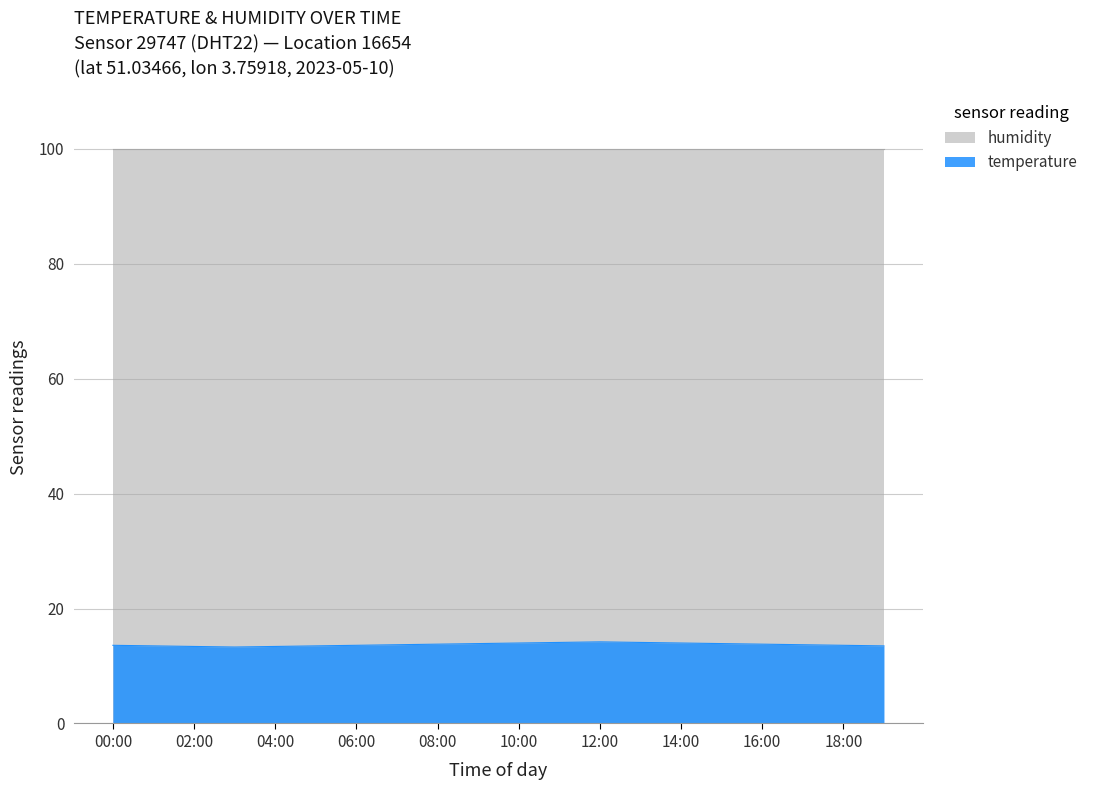

What is the minimum value shown in the chart?

13.3